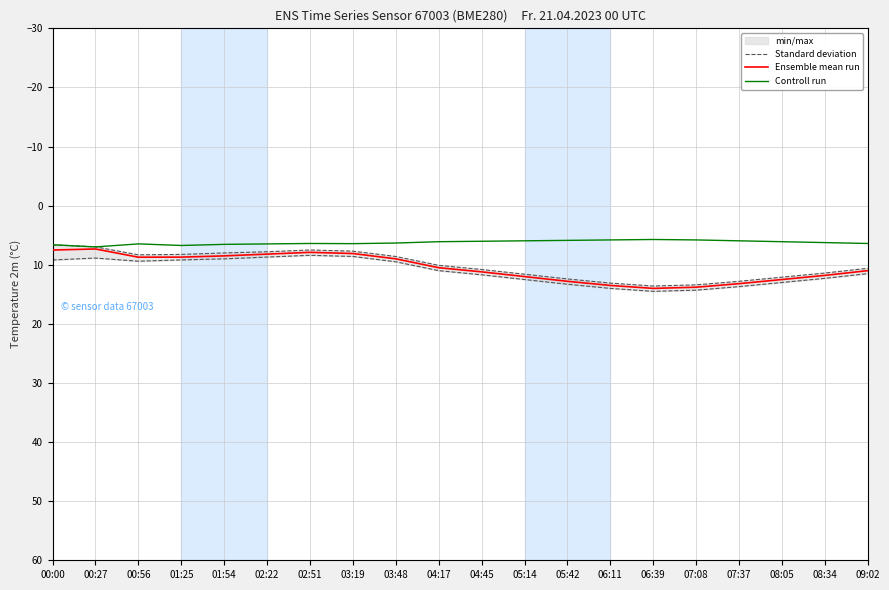

Where is Standard deviation nearest to the value 10?

04:17